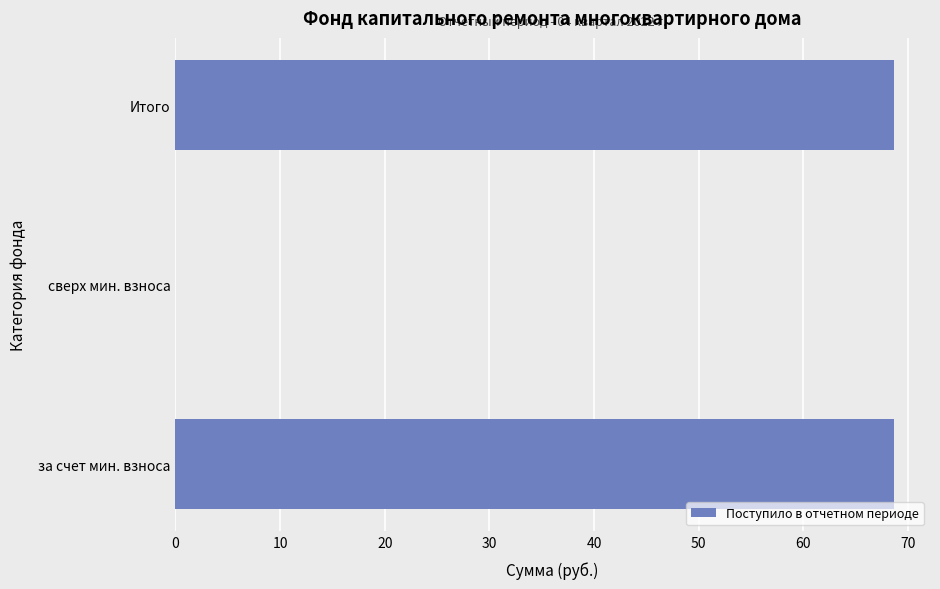

The value at Итого is 44.9. True or false?

False